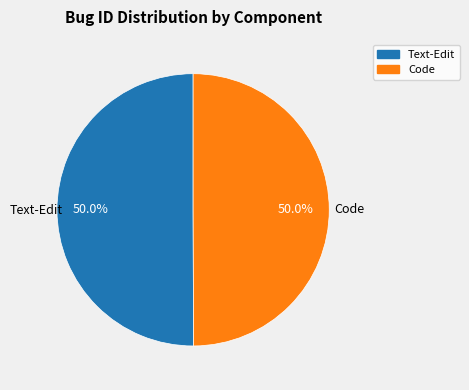

The Code slice represents 39% of the pie. True or false?

False